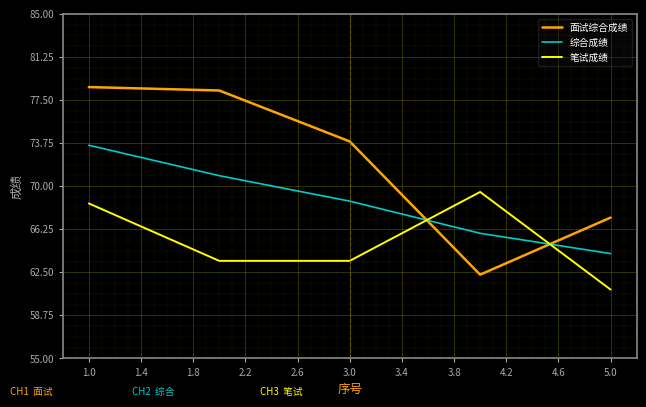

How many times do 综合成绩 and 笔试成绩 cross each other?

2